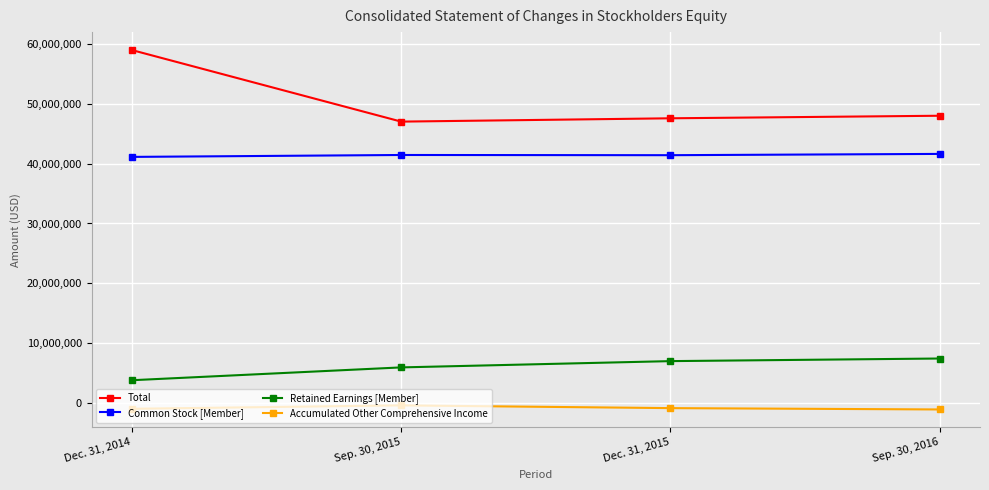

True or false: Retained Earnings [Member] and Total intersect in this chart.

False